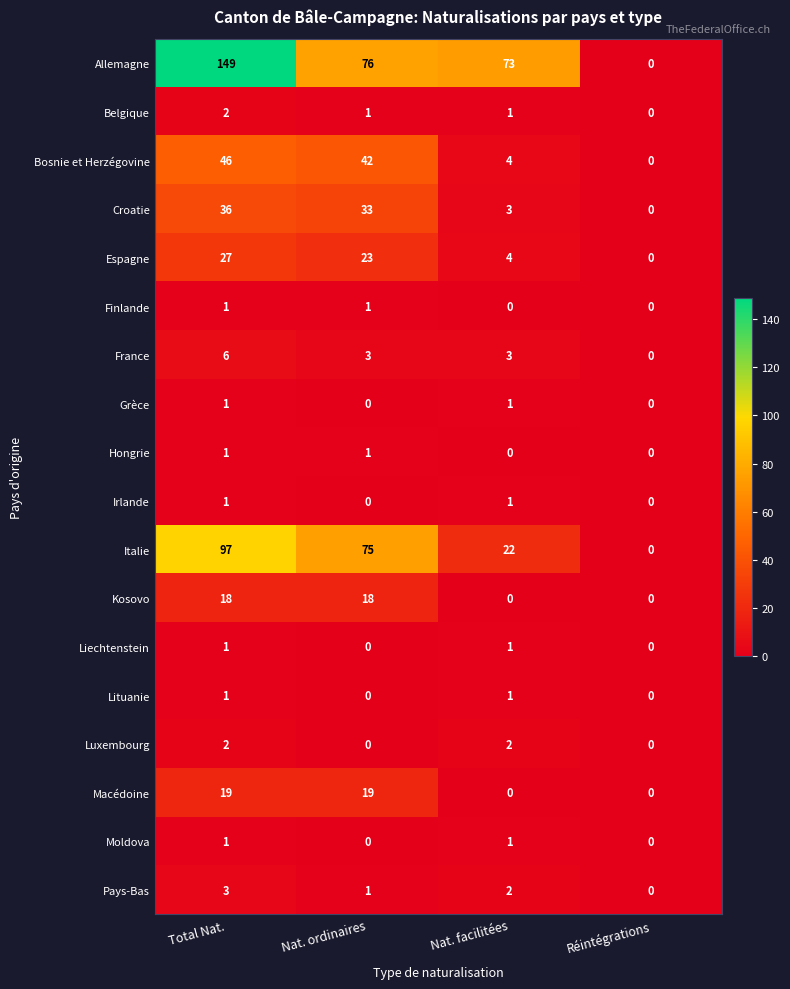

What is the sum of the Croatie values at Total Nat. and Réintégrations?

36